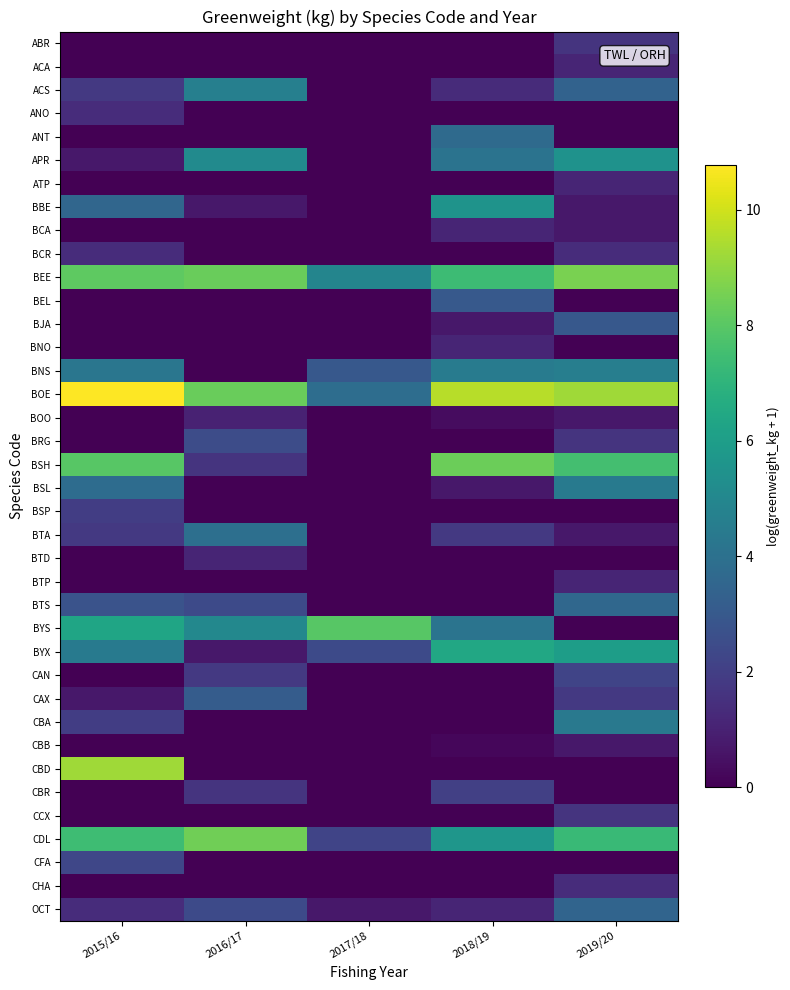

At how many categories does at least one series exceed 4?

5